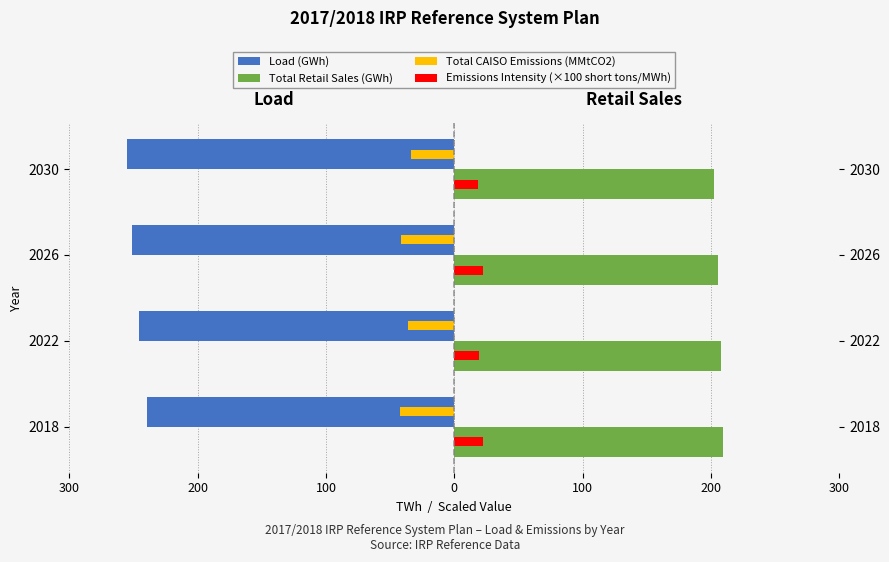

Which has a higher value, 2022 or 2030?

2022